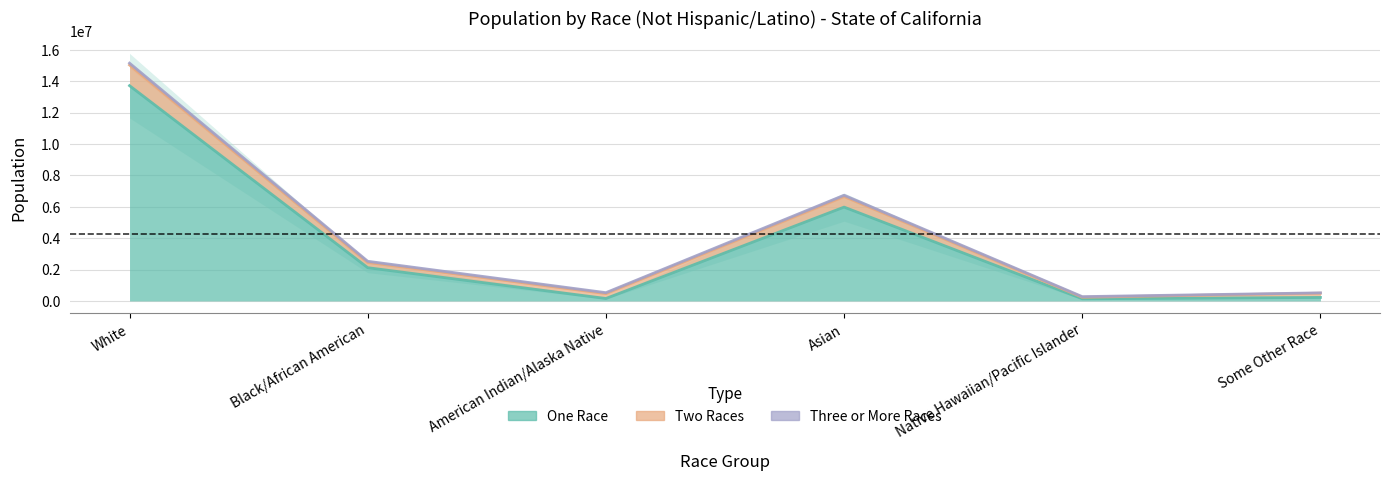

Is the value of Two Races at White greater than the value of One Race at Some Other Race?

Yes